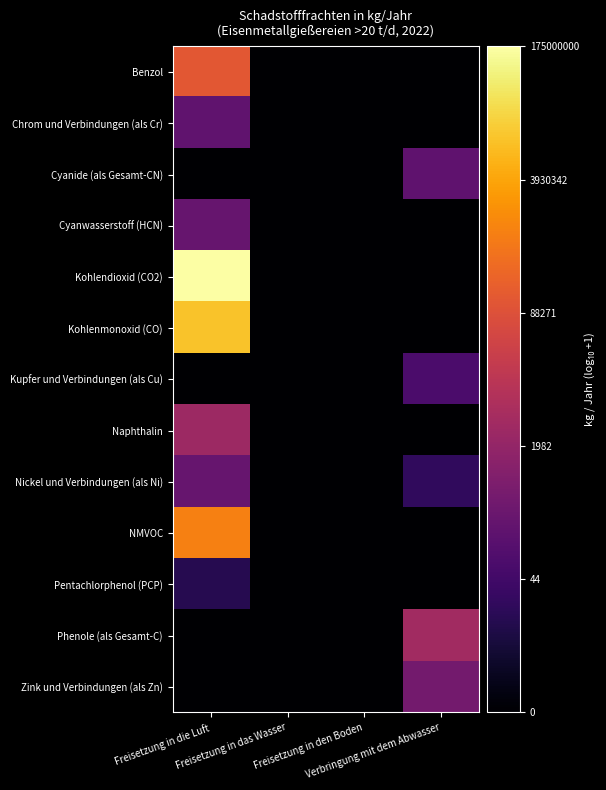

What is the total value across all series at Freisetzung in die Luft?

38.1